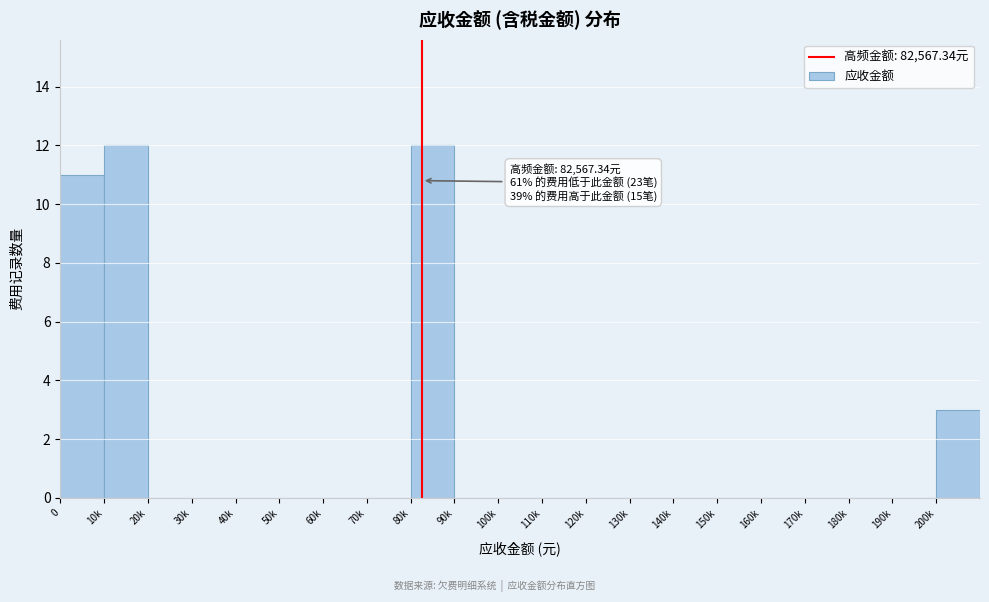

Reading left to right, transcribe all the data shown in this chart.

0=11	10k=12	20k=0	30k=0	40k=0	50k=0	60k=0	70k=0	80k=12	90k=0	100k=0	110k=0	120k=0	130k=0	140k=0	150k=0	160k=0	170k=0	180k=0	190k=0	200k=3